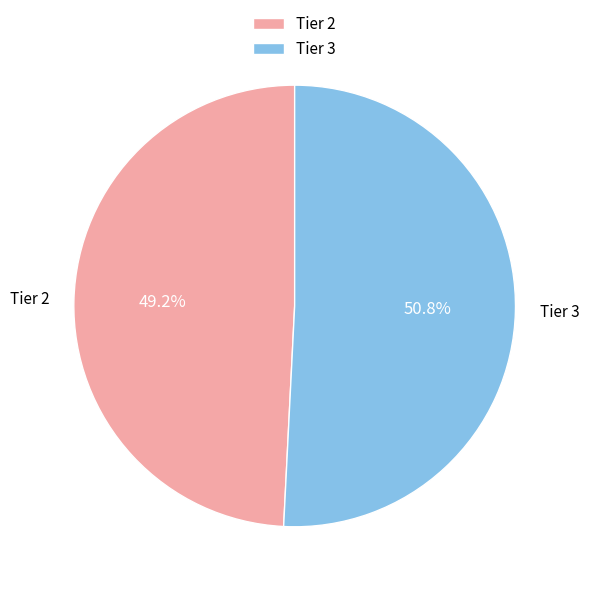

How many slices are in this pie chart?

2